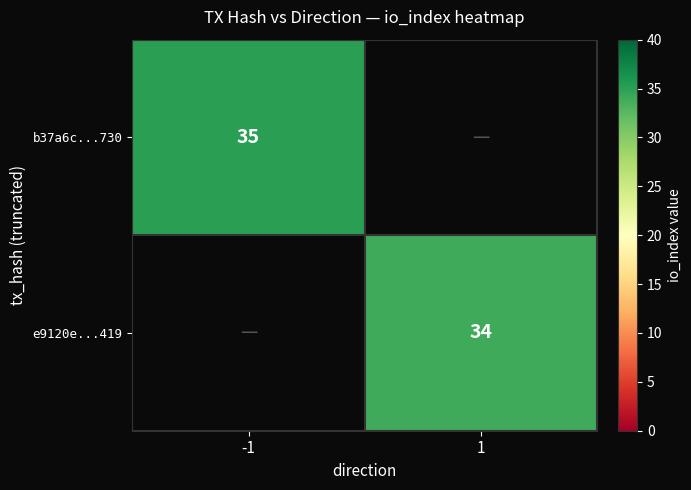

The value of e9120e...419 at 1 is 8. True or false?

False